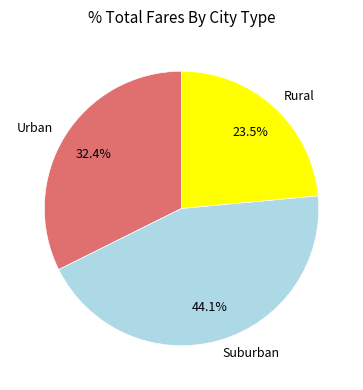

Which slice is the smallest?

Rural